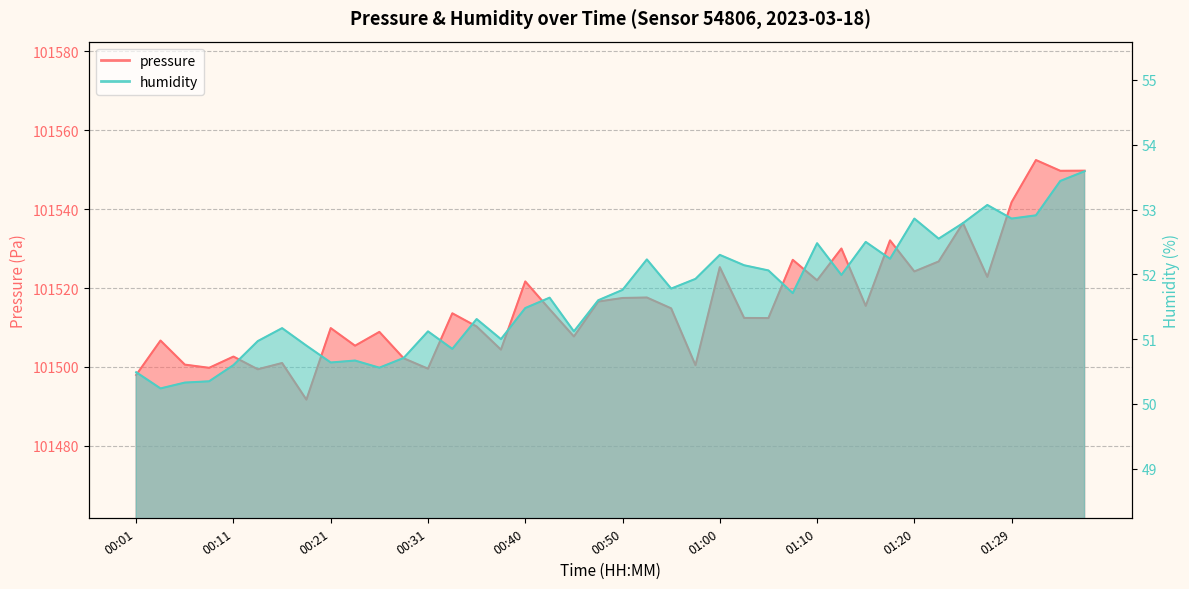

How many interior local valleys does the pressure series have?

14